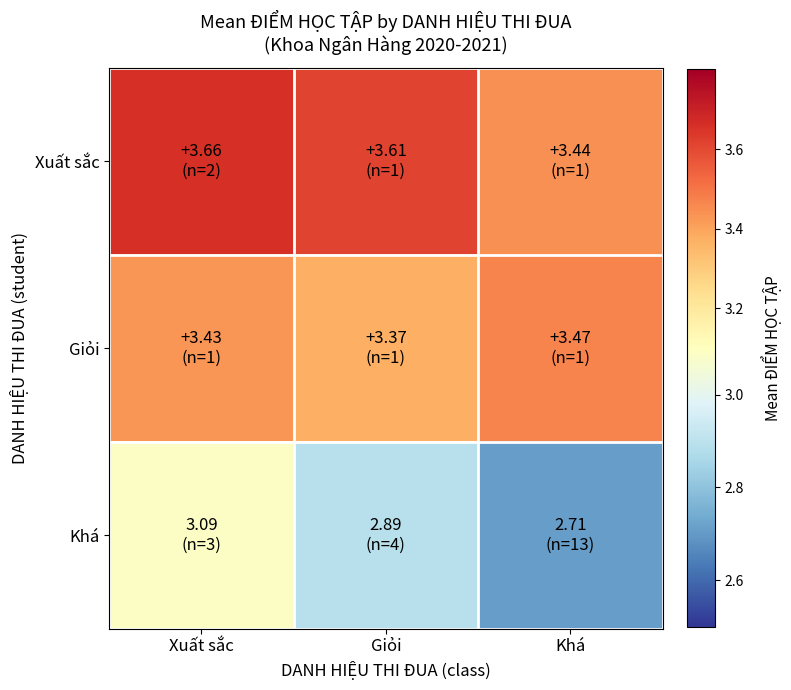

Which series has the widest spread of values?

Khá